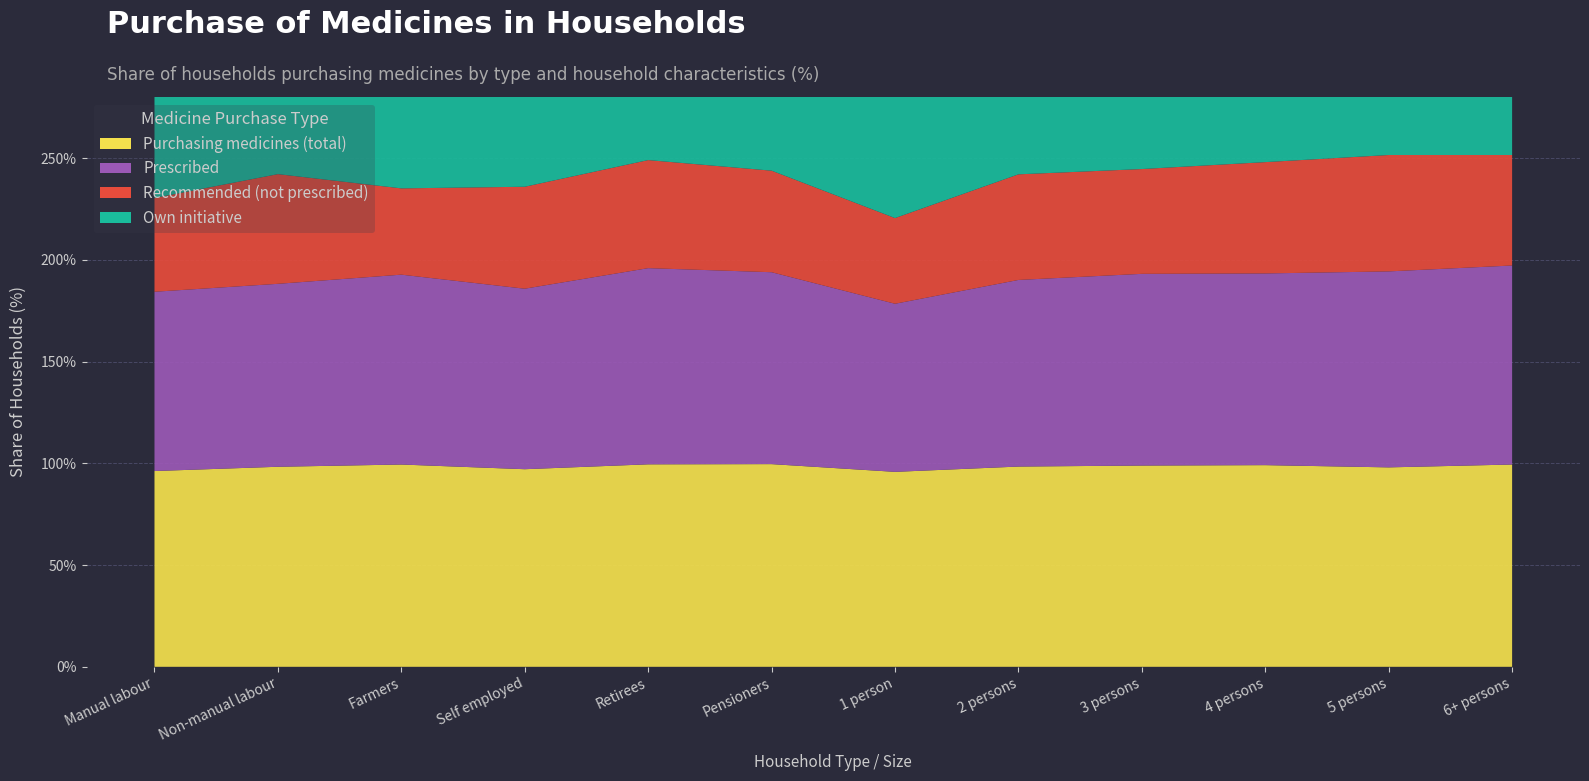

Reading right to left, extract all data points from this chart.

Purchasing medicines (total): 6+ persons=99.4	5 persons=98.0	4 persons=99.1	3 persons=98.9	2 persons=98.4	1 person=95.8	Pensioners=99.6	Retirees=99.5	Self employed=97.1	Farmers=99.4	Non-manual labour=98.3	Manual labour=96.2
Prescribed: 6+ persons=97.8	5 persons=96.3	4 persons=94.2	3 persons=94.2	2 persons=91.7	1 person=82.6	Pensioners=94.3	Retirees=96.4	Self employed=88.7	Farmers=93.3	Non-manual labour=89.9	Manual labour=88.1
Recommended (not prescribed): 6+ persons=54.3	5 persons=57.2	4 persons=54.7	3 persons=51.5	2 persons=51.9	1 person=42.1	Pensioners=49.9	Retirees=53.1	Self employed=50.1	Farmers=42.4	Non-manual labour=53.9	Manual labour=46.1
Own initiative: 6+ persons=93.4	5 persons=92.0	4 persons=93.6	3 persons=93.1	2 persons=89.7	1 person=80.5	Pensioners=86.3	Retirees=84.8	Self employed=91.0	Farmers=91.9	Non-manual labour=93.5	Manual labour=90.5